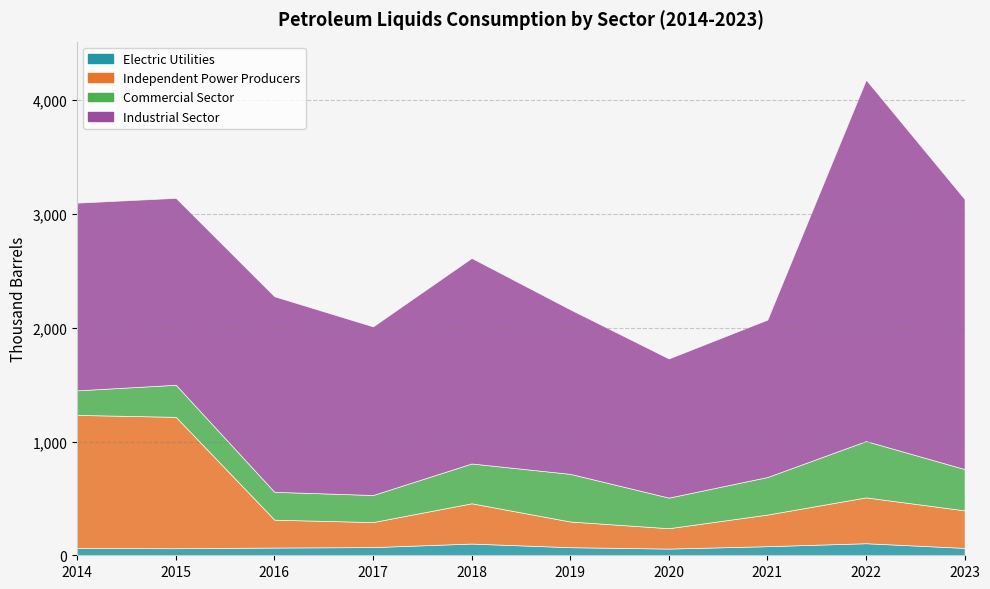

At 2022, list the series in order from smallest to largest.

Electric Utilities, Independent Power Producers, Commercial Sector, Industrial Sector